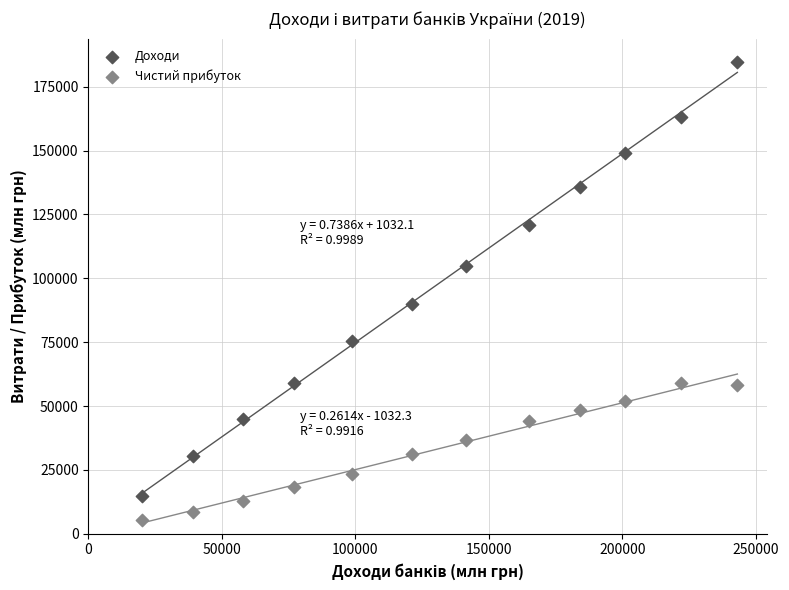

Across all series, what Y value is closest to 95086?

90027